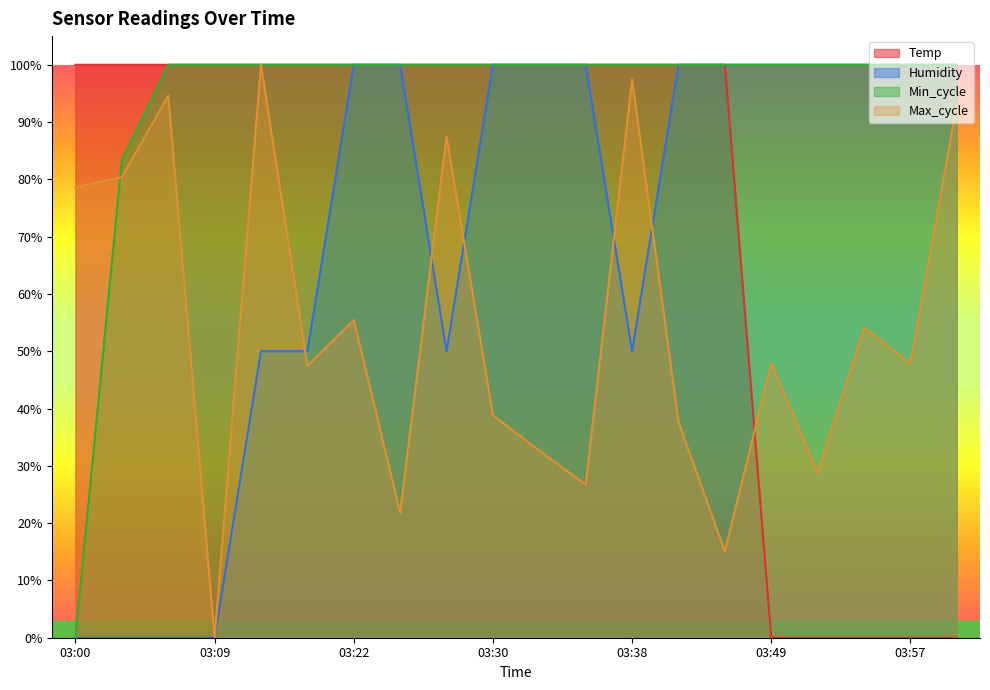

How many distinct data groups are displayed?

4